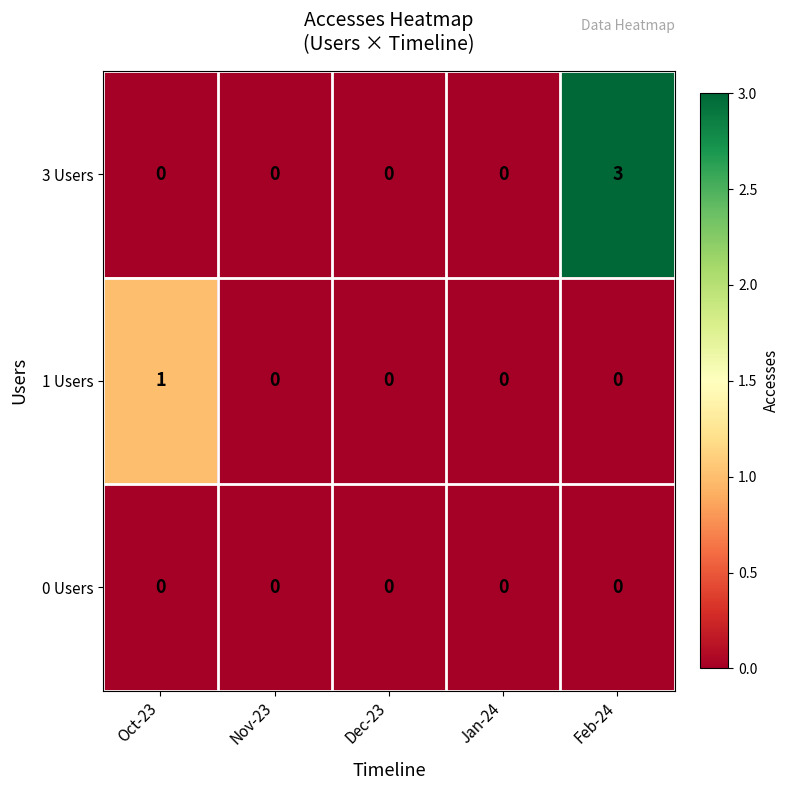

Reading left to right, transcribe all the data shown in this chart.

3 Users: 0	0	0	0	3
1 Users: 1	0	0	0	0
0 Users: 0	0	0	0	0